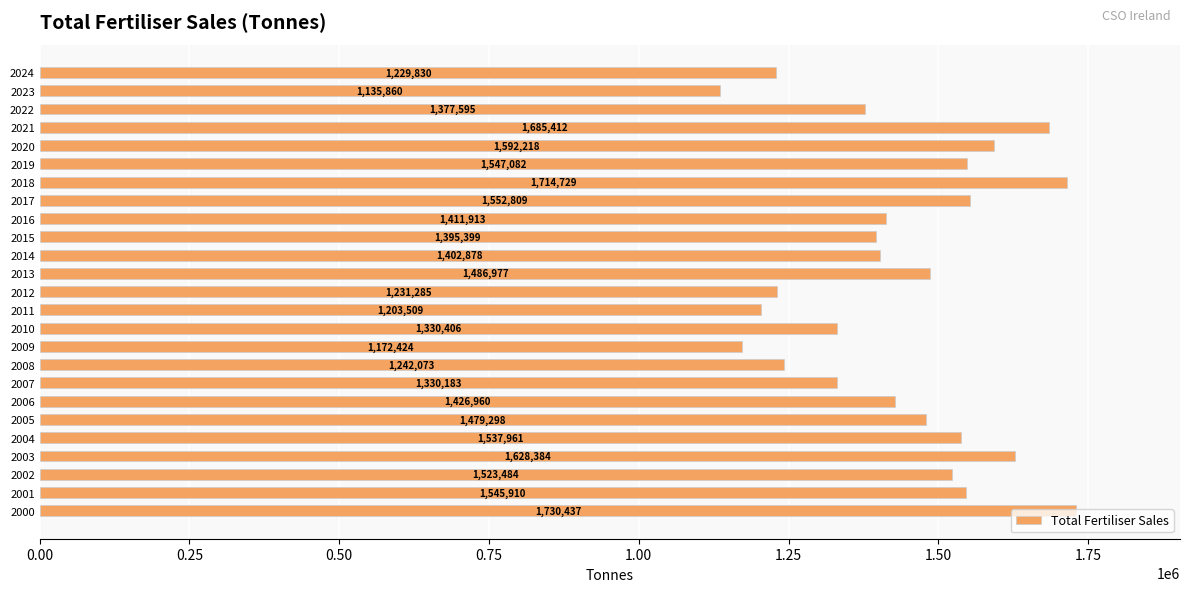

What is the difference between the maximum and minimum values?

594577